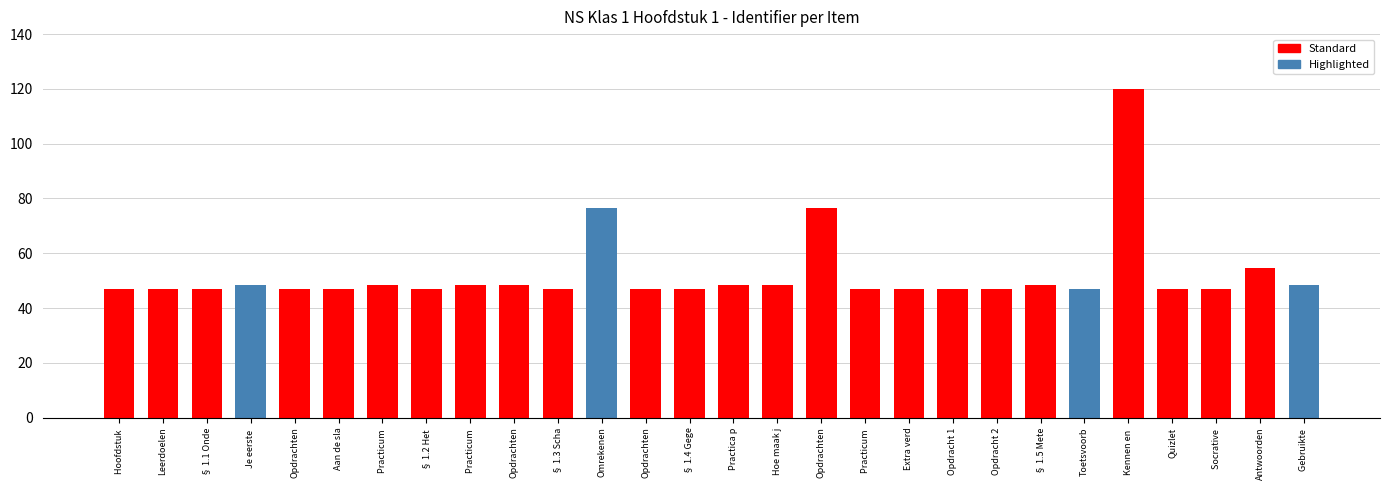

What is the difference between the second highest and second lowest values?

29.6